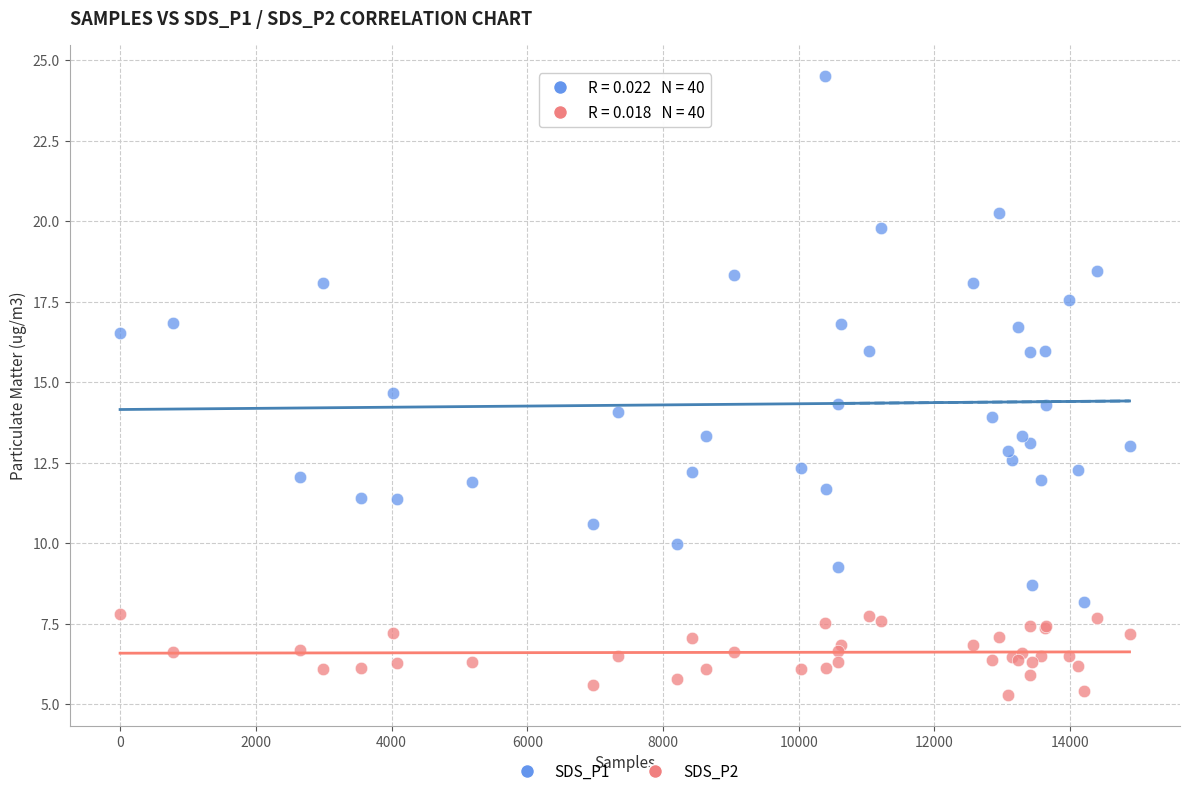

Which series has the widest spread of Y values?

SDS_P1